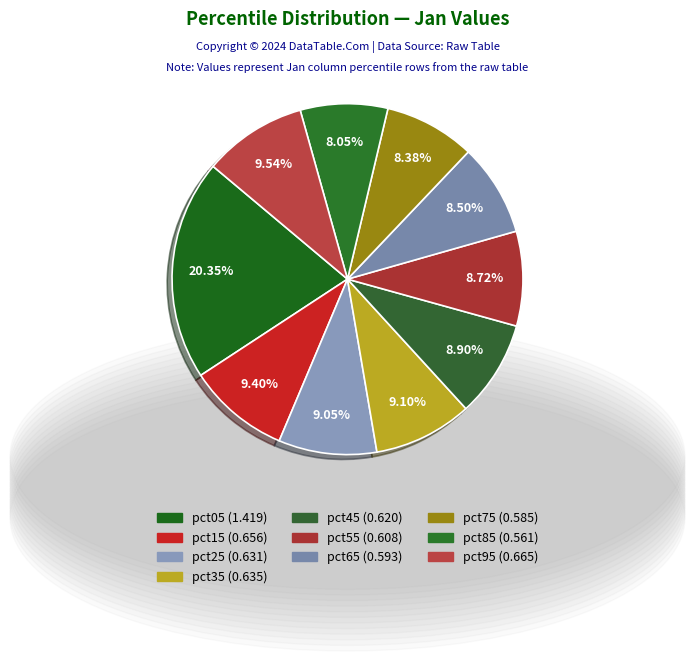

Count the number of slices in the pie.

10